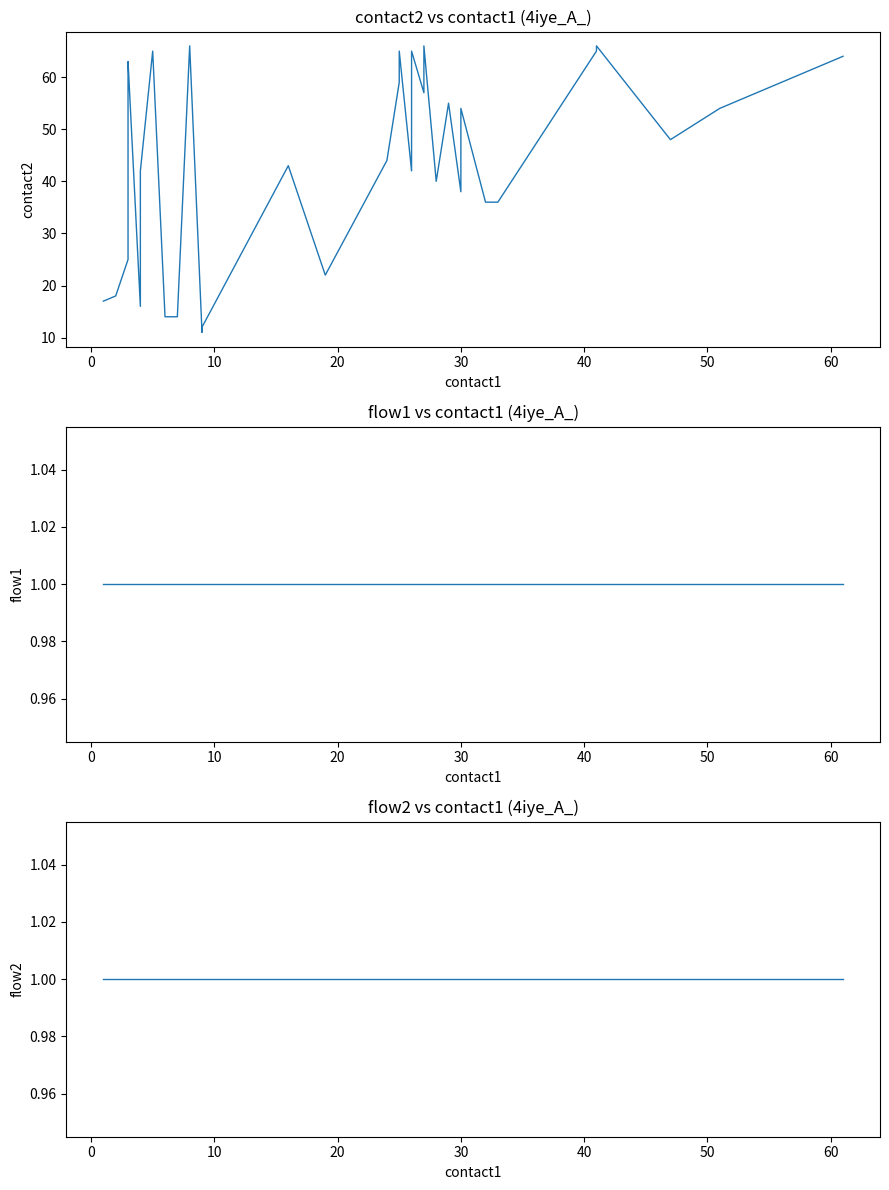

True or false: contact2 and flow2 cross at least once.

False